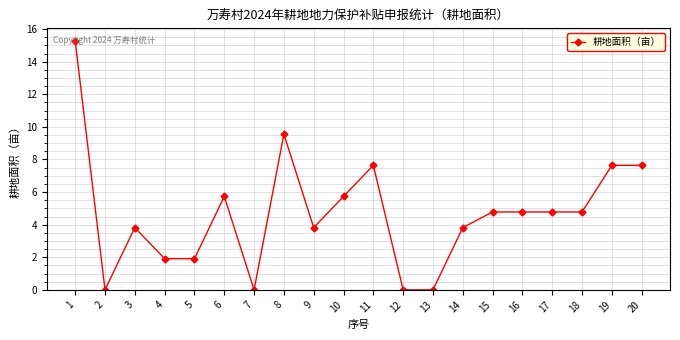

The value at 11 is 7.6. True or false?

True